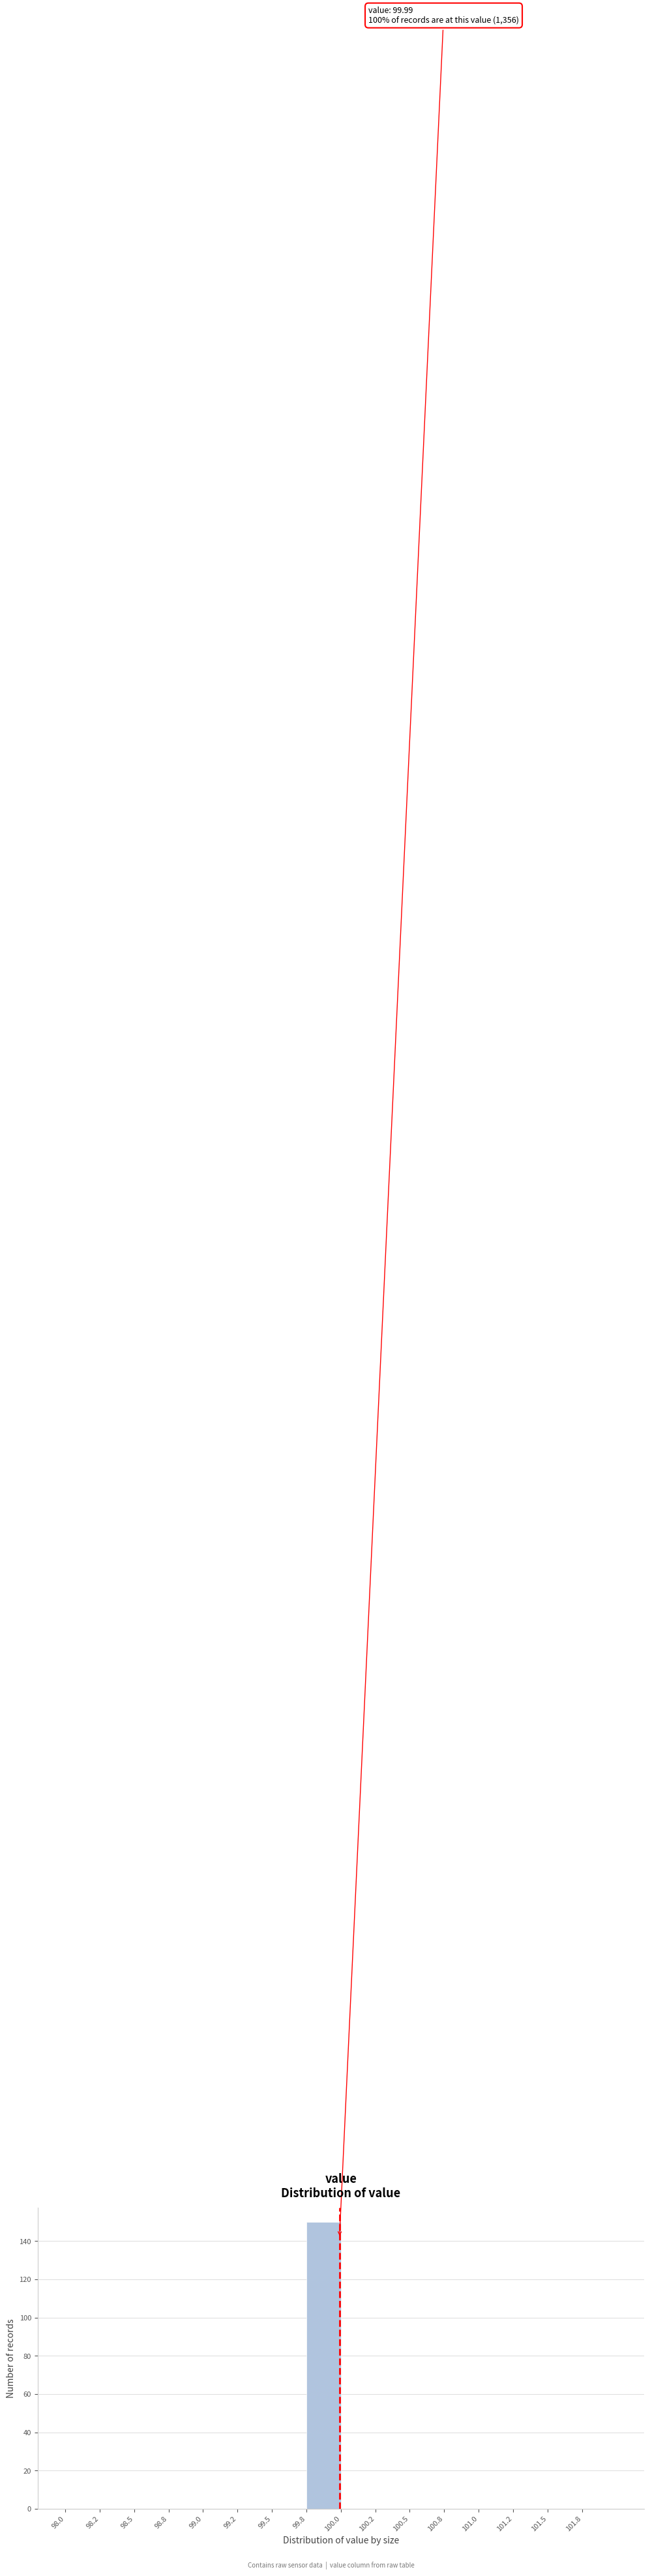

Reading left to right, what are all the values shown in this chart?

98.0=0	98.2=0	98.5=0	98.8=0	99.0=0	99.2=0	99.5=0	99.8=150	100.0=0	100.2=0	100.5=0	100.8=0	101.0=0	101.2=0	101.5=0	101.8=0